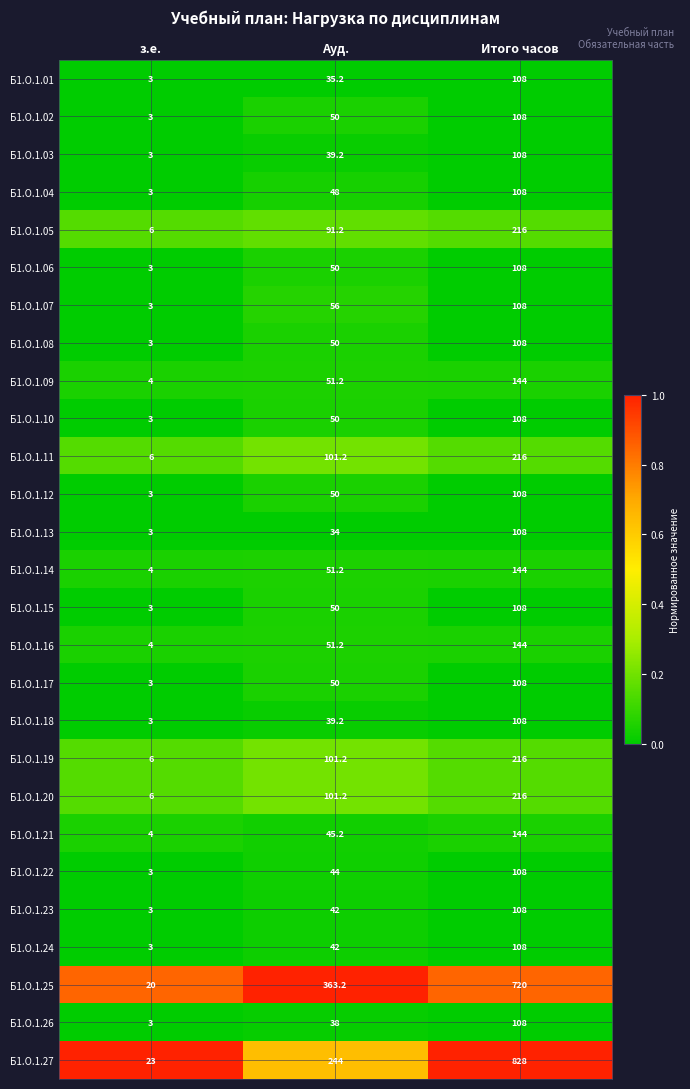

Count the number of data series in this chart.

27